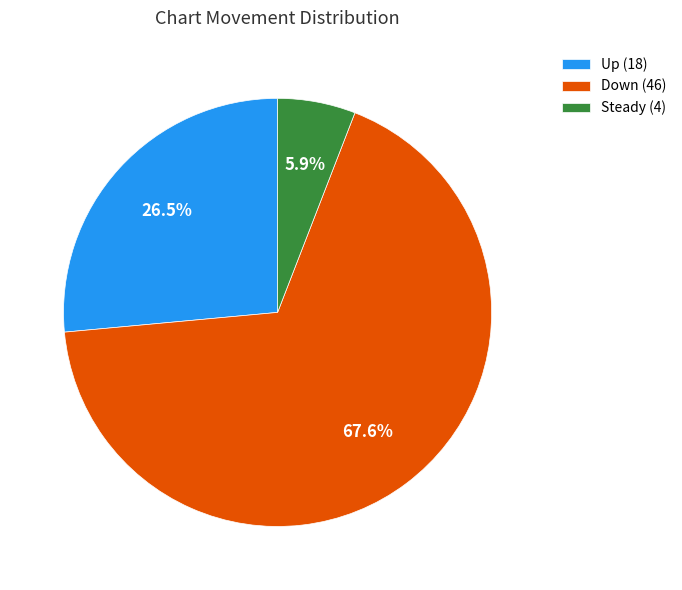

How many slices are in this pie chart?

3